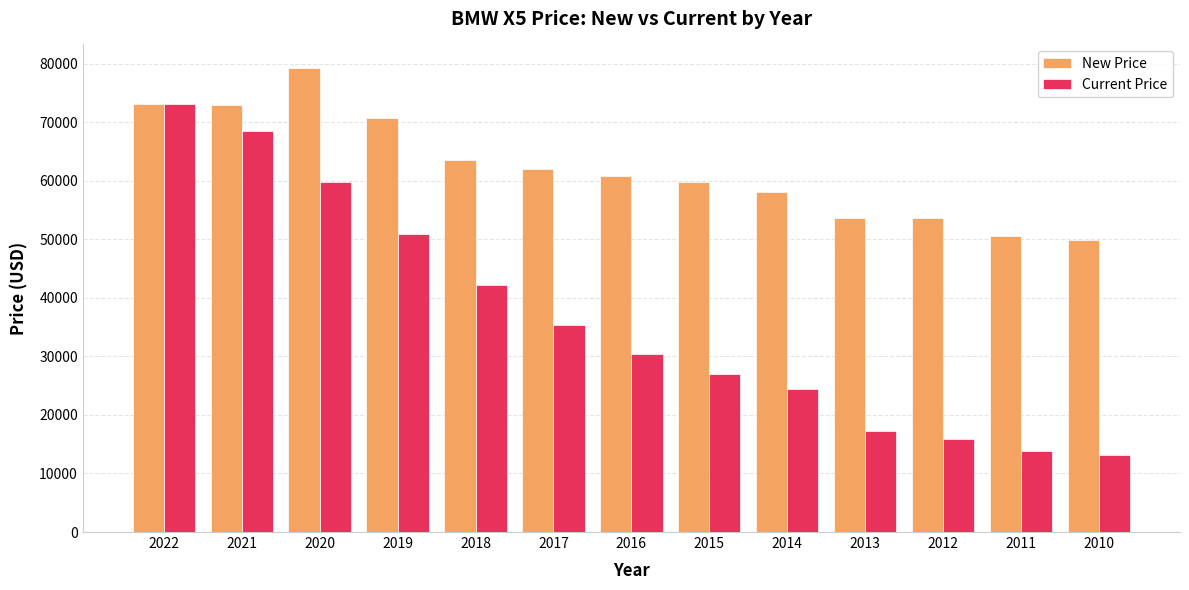

The value of New Price at 2010 is 76345. True or false?

False